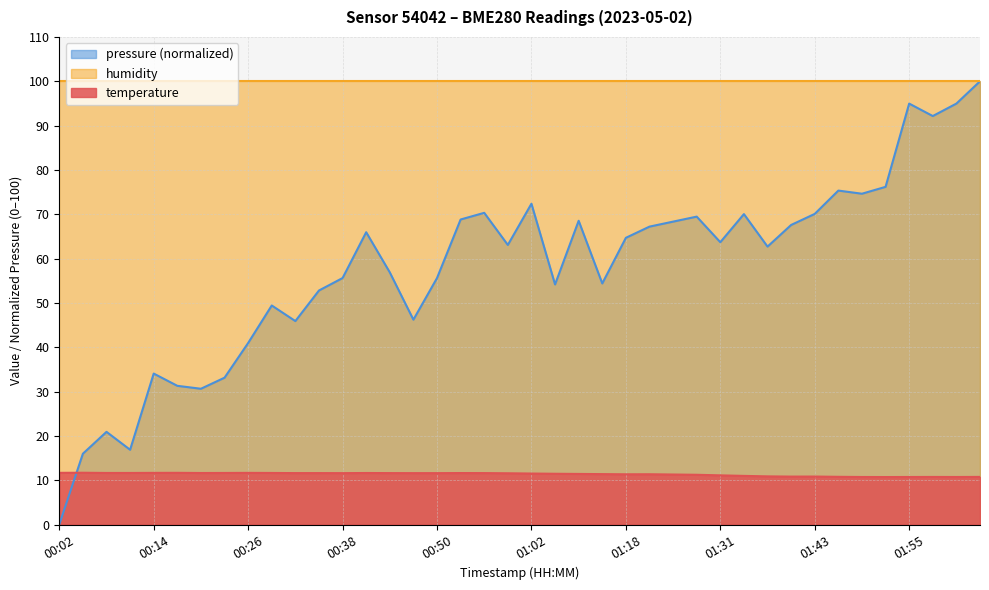

The value of temperature at 00:50 is 20.5. True or false?

False